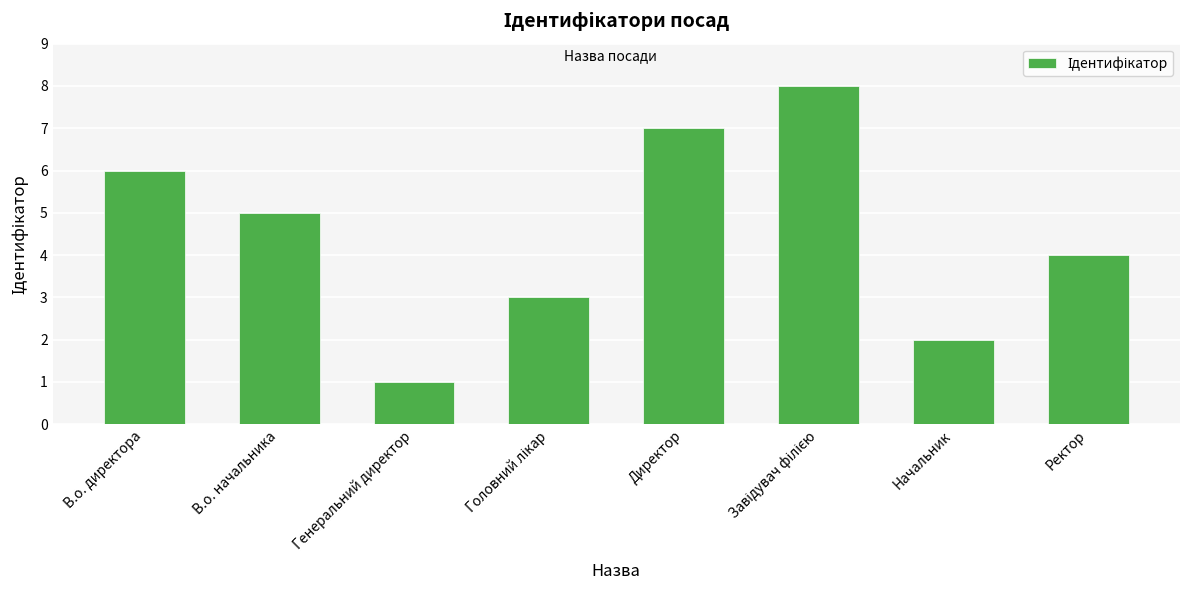

What is the ratio of the value at В.о. директора to the value at Начальник?

3.0